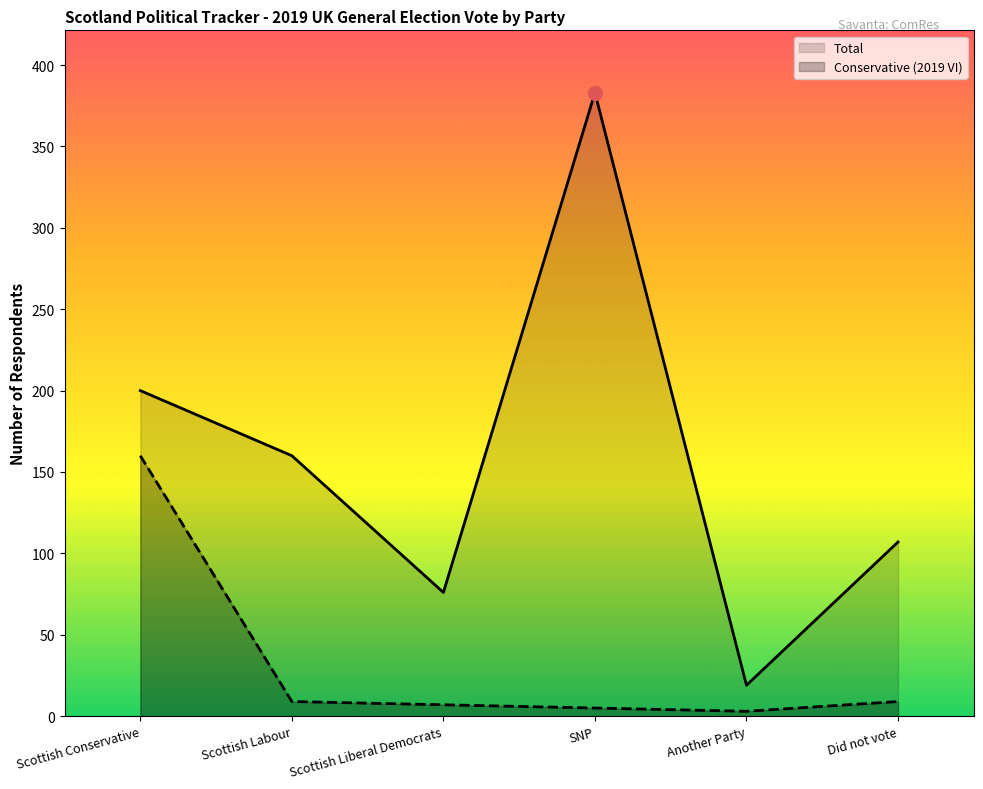

List the series in order of their peak value, lowest first.

Conservative (2019 VI), Total